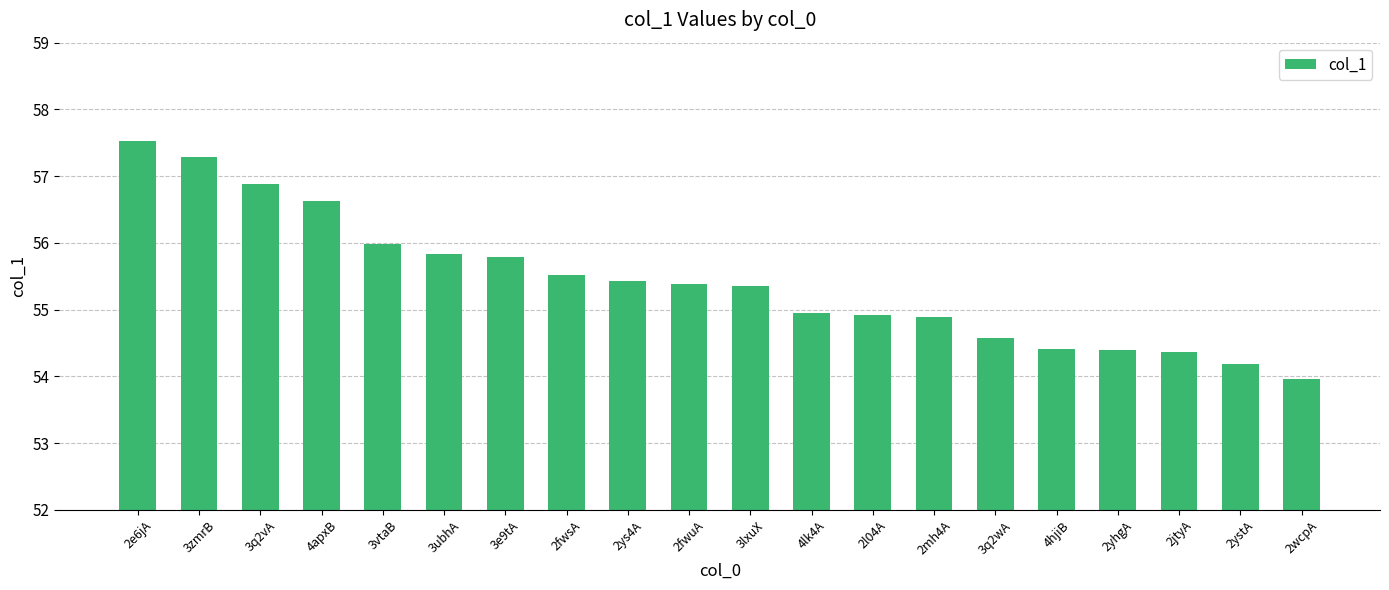

The chart shows a value of 80.0 at 2l04A. True or false?

False